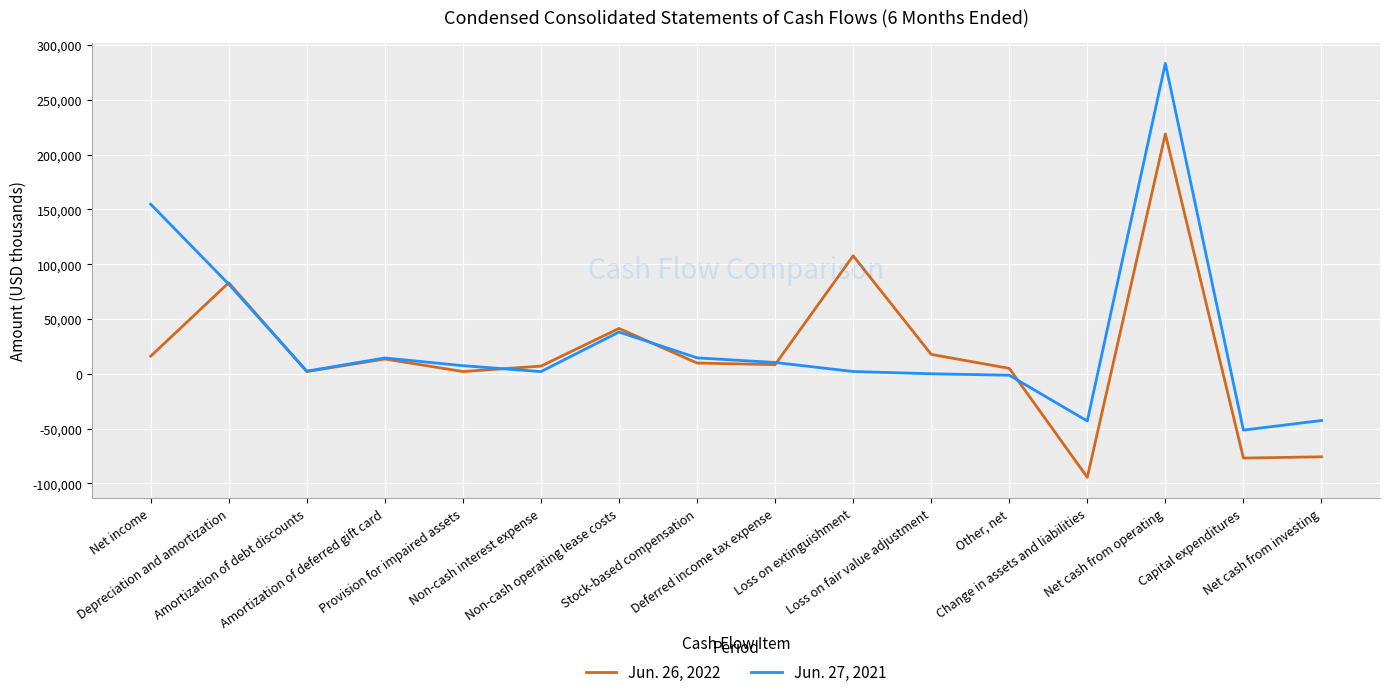

What is the sum of the Jun. 27, 2021 values at Capital expenditures and Net cash from operating?

231784